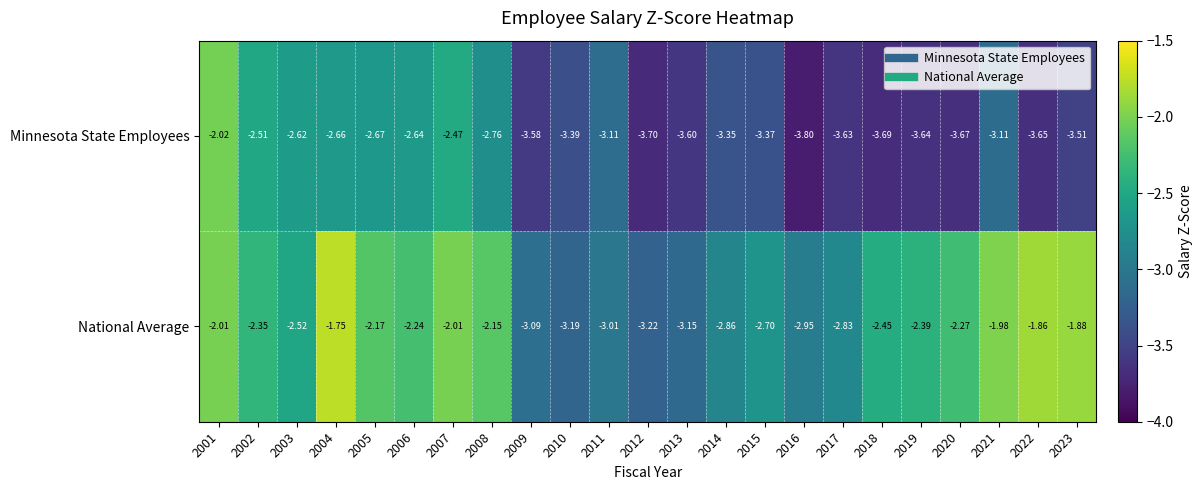

Rank the series at 2007 from highest to lowest value.

National Average, Minnesota State Employees